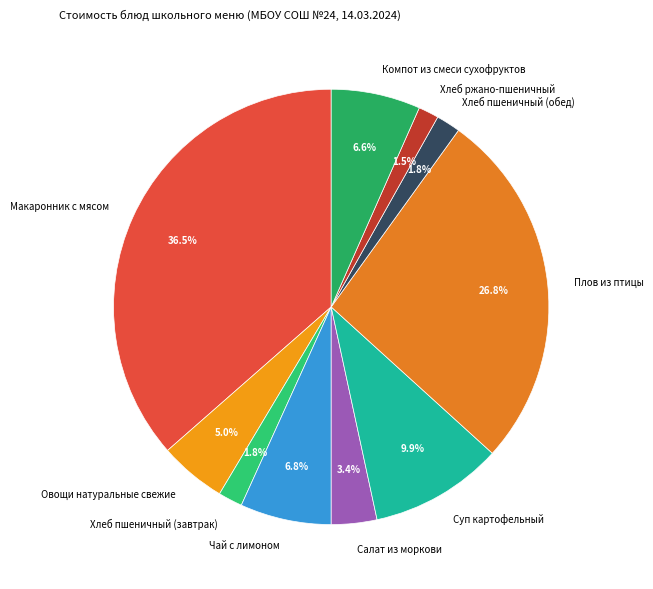

To the nearest percent, what is the difference between the largest and smallest slice percentages?

35%